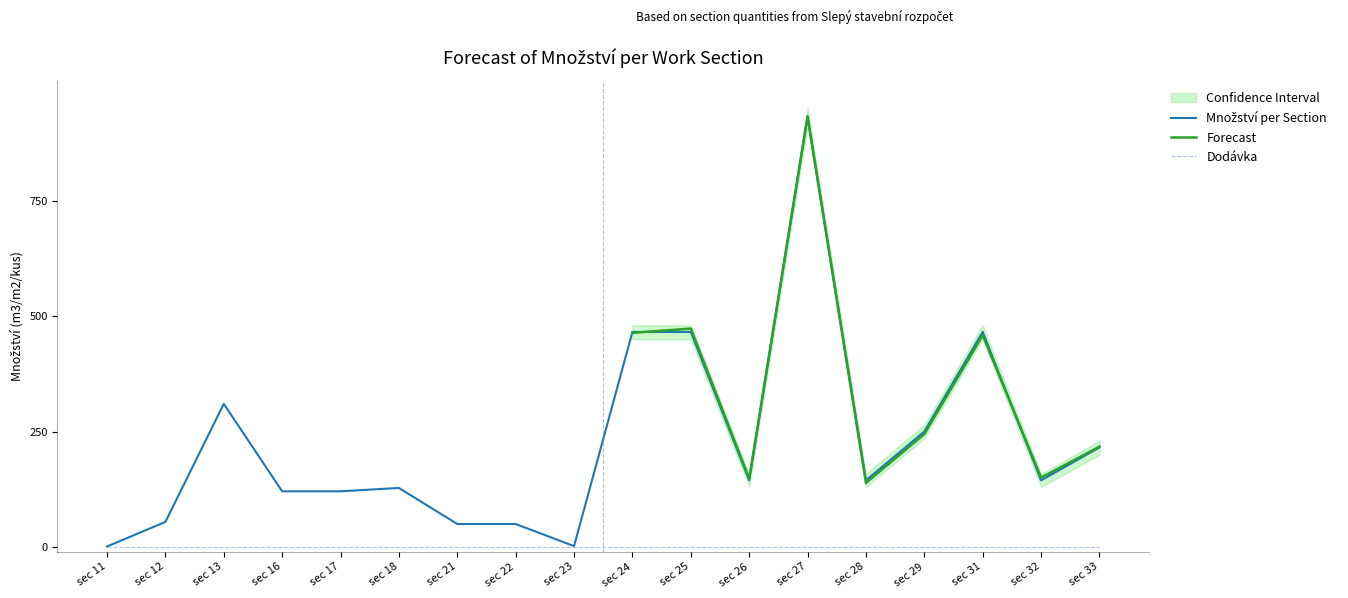

List the labels in order of Dodávka value, largest first.

11, 12, 13, 16, 17, 18, 21, 22, 23, 24, 25, 26, 27, 28, 29, 31, 32, 33